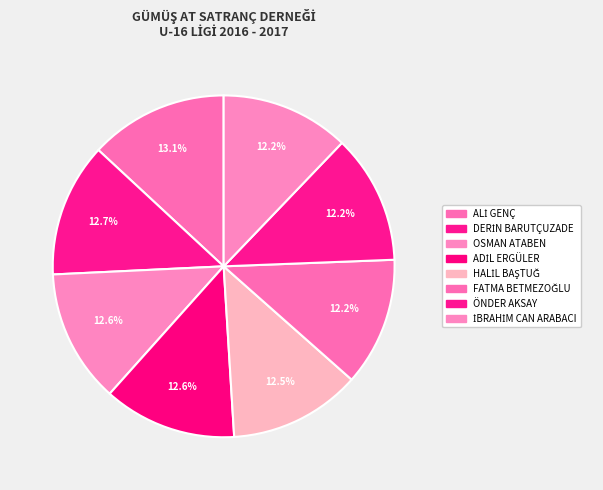

What is the largest slice in the pie chart?

ALİ GENÇ